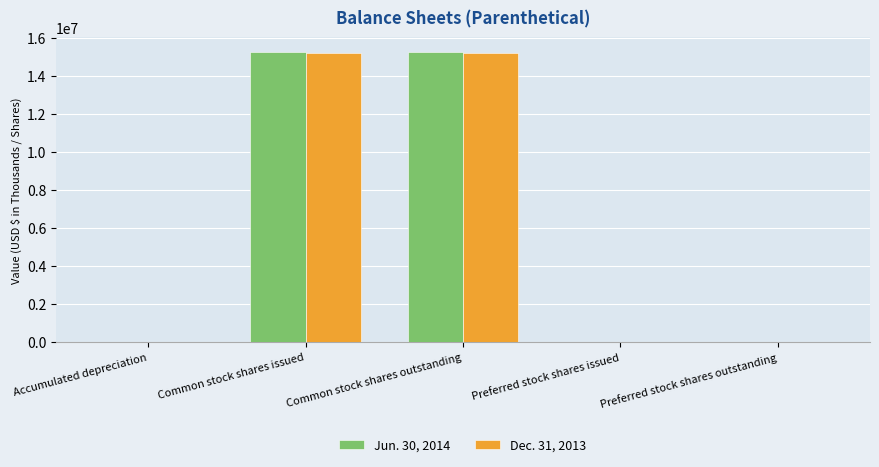

Count the number of categories in the chart.

5